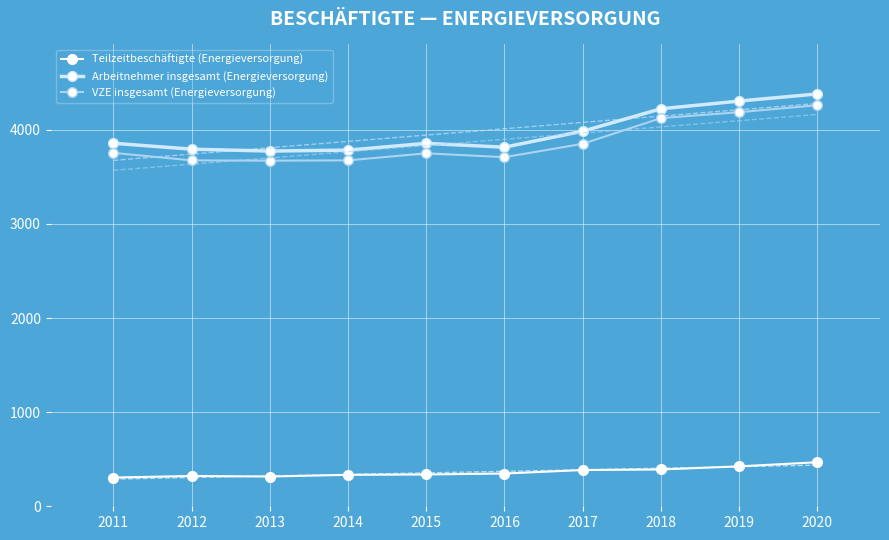

Between 2015 and 2017, which series saw the biggest shift?

Arbeitnehmer insgesamt (Energieversorgung)